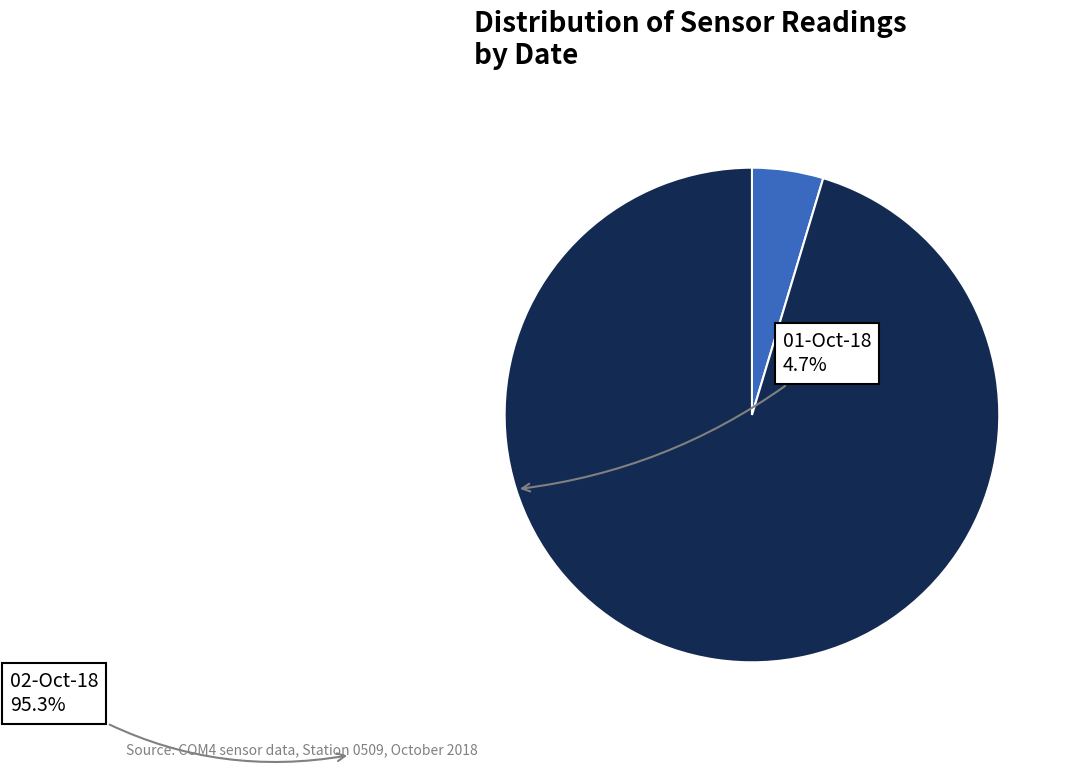

Does any single category account for the majority?

Yes